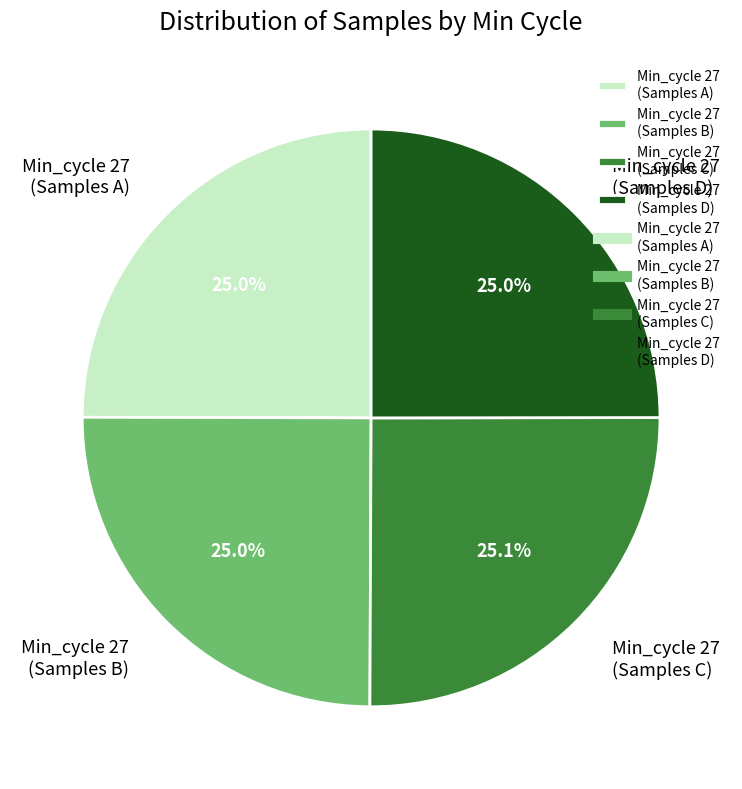

What is the ratio of the value at Min_cycle 27 (Samples B) to the value at Min_cycle 27 (Samples D)?

1.0